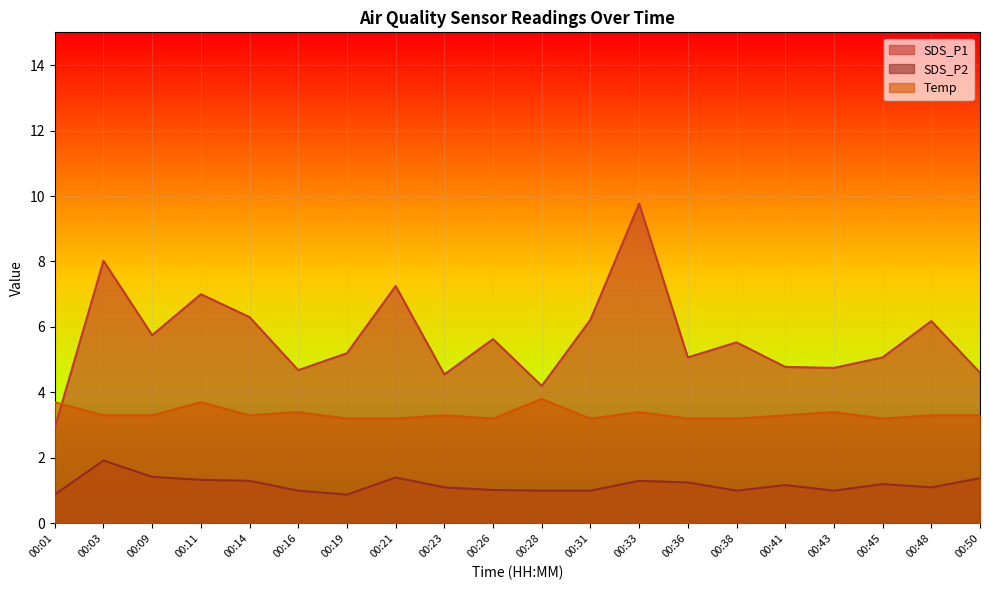

Is the value of Temp at 00:50 greater than the value of SDS_P1 at 00:01?

Yes